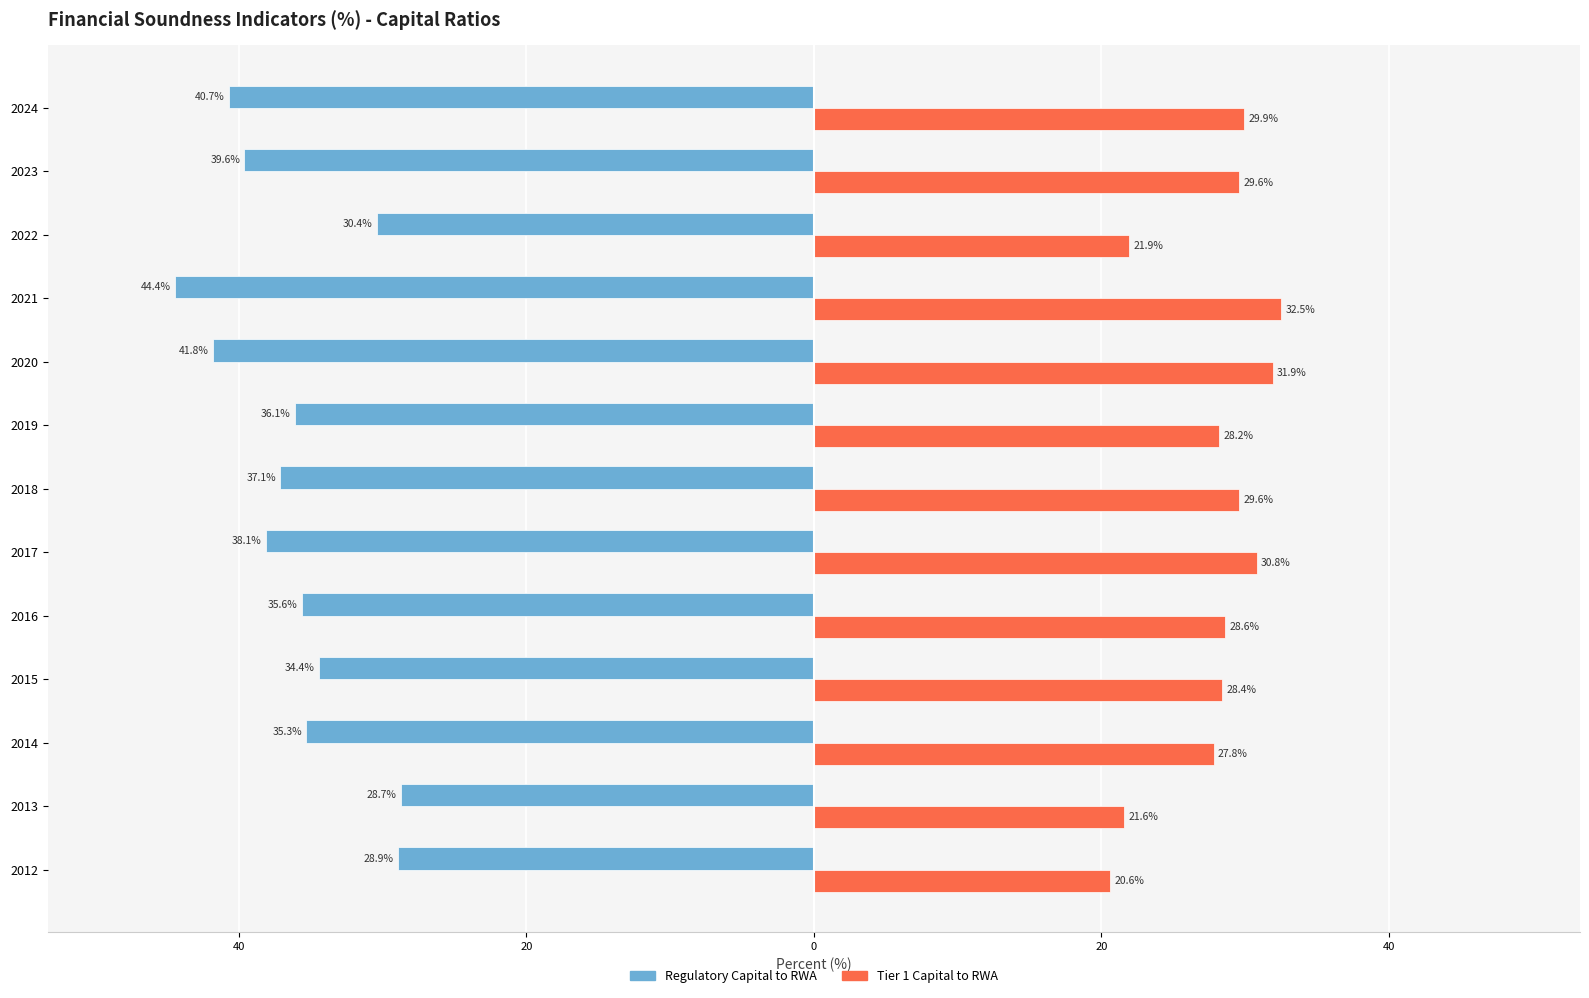

What is the average value of the Tier 1 Capital to RWA series?

27.8